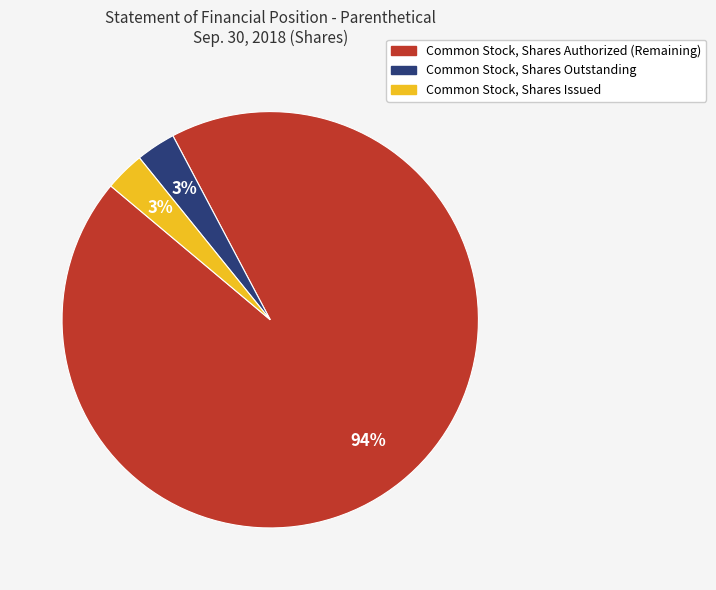

The Common Stock, Shares Outstanding slice represents 3% of the pie. True or false?

True